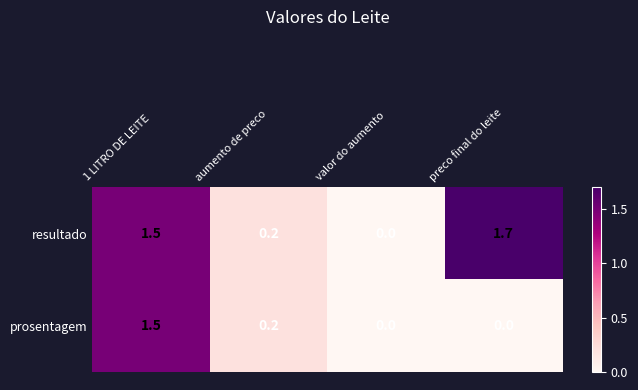

Is the value of resultado at preco final do leite greater than the value of prosentagem at 1 LITRO DE LEITE?

Yes